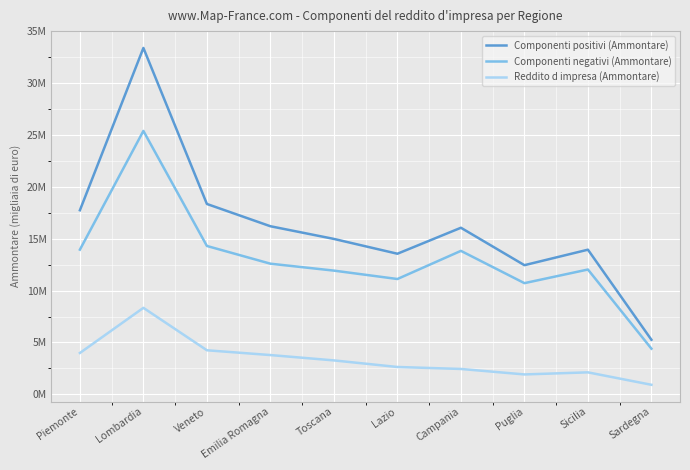

Reading right to left, extract all data points from this chart.

Componenti positivi (Ammontare): Sardegna=5256698	Sicilia=13942384	Puglia=12448695	Campania=16056610	Lazio=13552048	Toscana=14979995	Emilia Romagna=16202648	Veneto=18349984	Lombardia=33392098	Piemonte=17744599
Componenti negativi (Ammontare): Sardegna=4398176	Sicilia=12030684	Puglia=10716496	Campania=13828446	Lazio=11114936	Toscana=11924284	Emilia Romagna=12591838	Veneto=14300953	Lombardia=25391175	Piemonte=13945358
Reddito d impresa (Ammontare): Sardegna=916274	Sicilia=2115903	Puglia=1914904	Campania=2442190	Lazio=2633082	Toscana=3267320	Emilia Romagna=3782877	Veneto=4244269	Lombardia=8335482	Piemonte=3983145